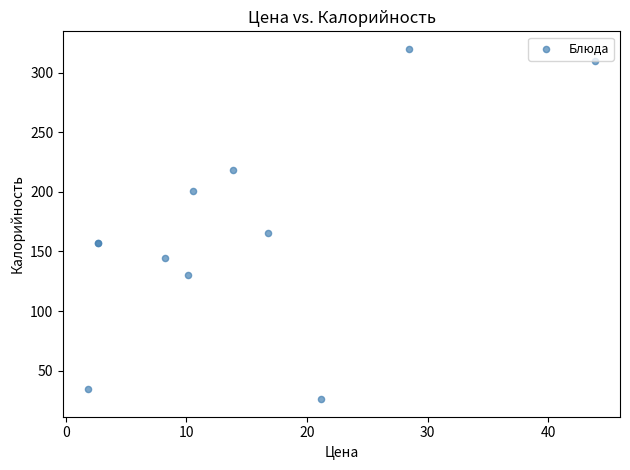

What Y value in the scatter plot is closest to 173?

165.6